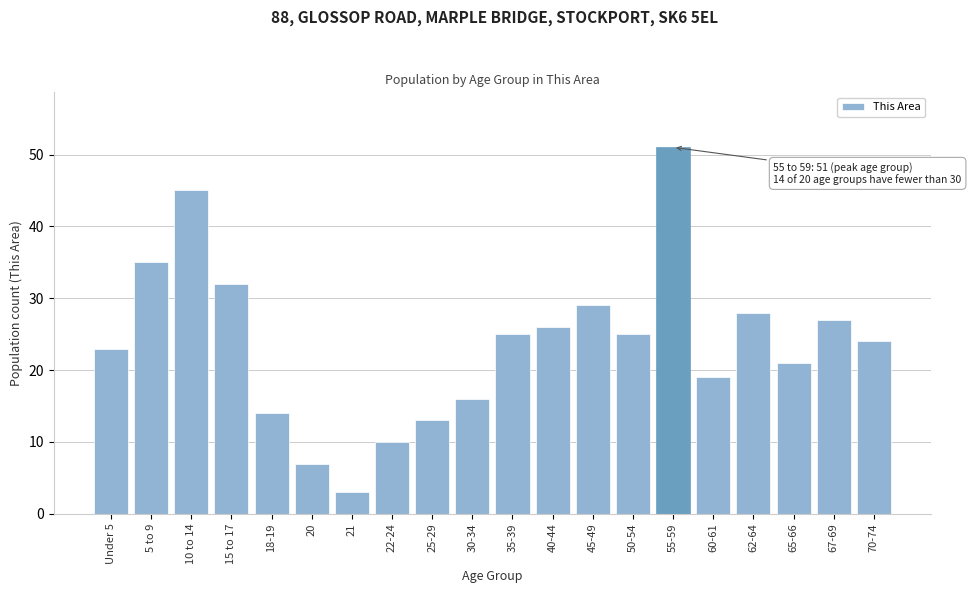

Reading left to right, what are all the values shown in this chart?

23	35	45	32	14	7	3	10	13	16	25	26	29	25	51	19	28	21	27	24